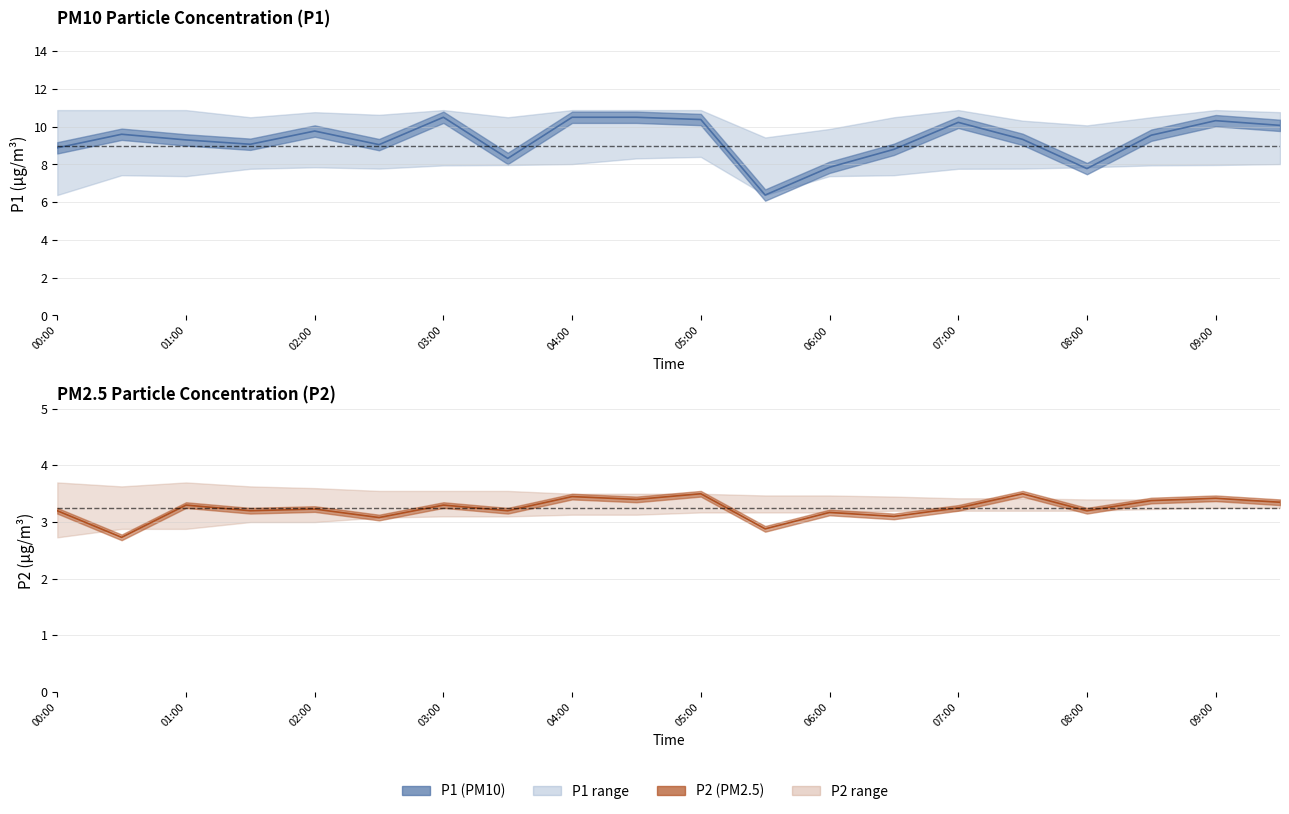

True or false: P1_lower and P2_lower intersect in this chart.

False